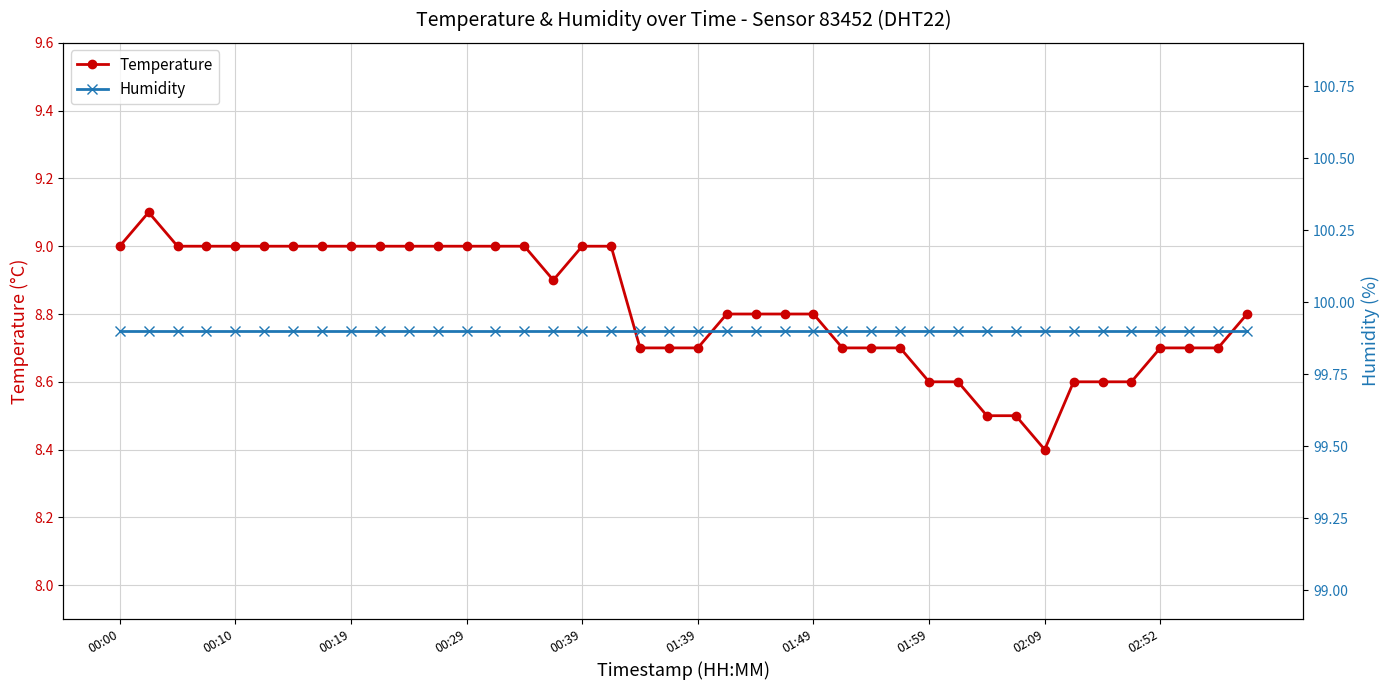

What is the spread (max minus min) of values at 00:00?

90.9